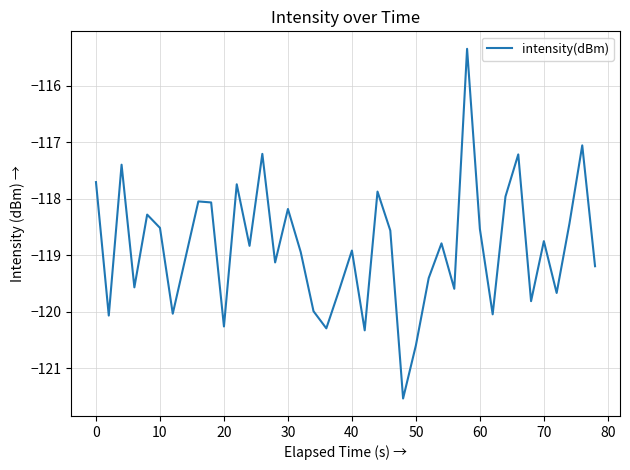

What is the difference between the maximum and minimum values?

6.2